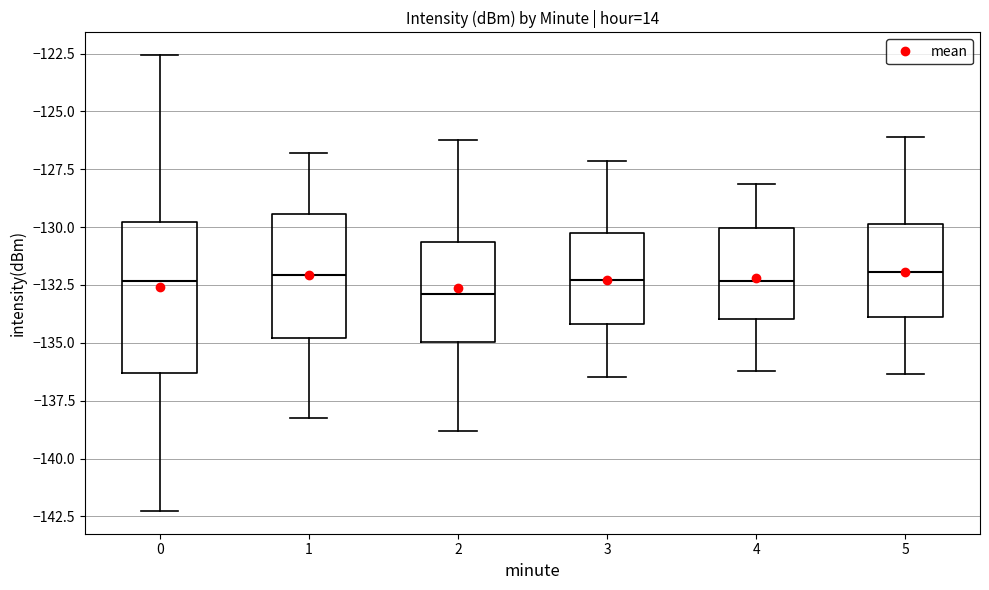

Reading left to right, transcribe this box plot: for each box, give where its median line is, the range the box spans, and where its two whiskers end, as read against the y-axis. The values are not printed on the chart, so give them approximately, as read against the axis.

0: median -132.5, box -136.5 to -130.0, whiskers -142.5 to -122.5
1: median -132.0, box -135.0 to -129.5, whiskers -138.0 to -127.0
2: median -133.0, box -135.0 to -130.5, whiskers -139.0 to -126.0
3: median -132.5, box -134.0 to -130.0, whiskers -136.5 to -127.0
4: median -132.5, box -134.0 to -130.0, whiskers -136.0 to -128.0
5: median -132.0, box -134.0 to -130.0, whiskers -136.5 to -126.0